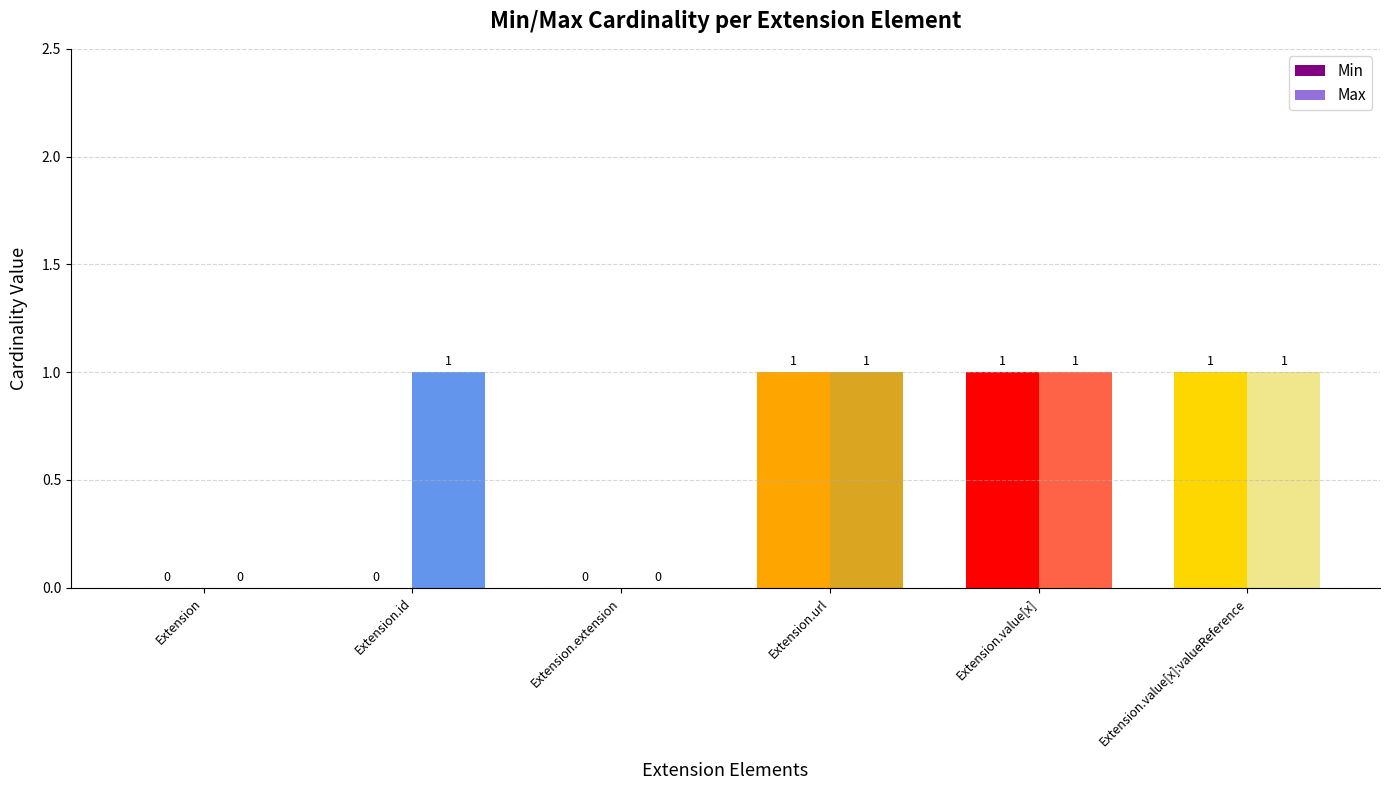

How many groups of bars are there?

6